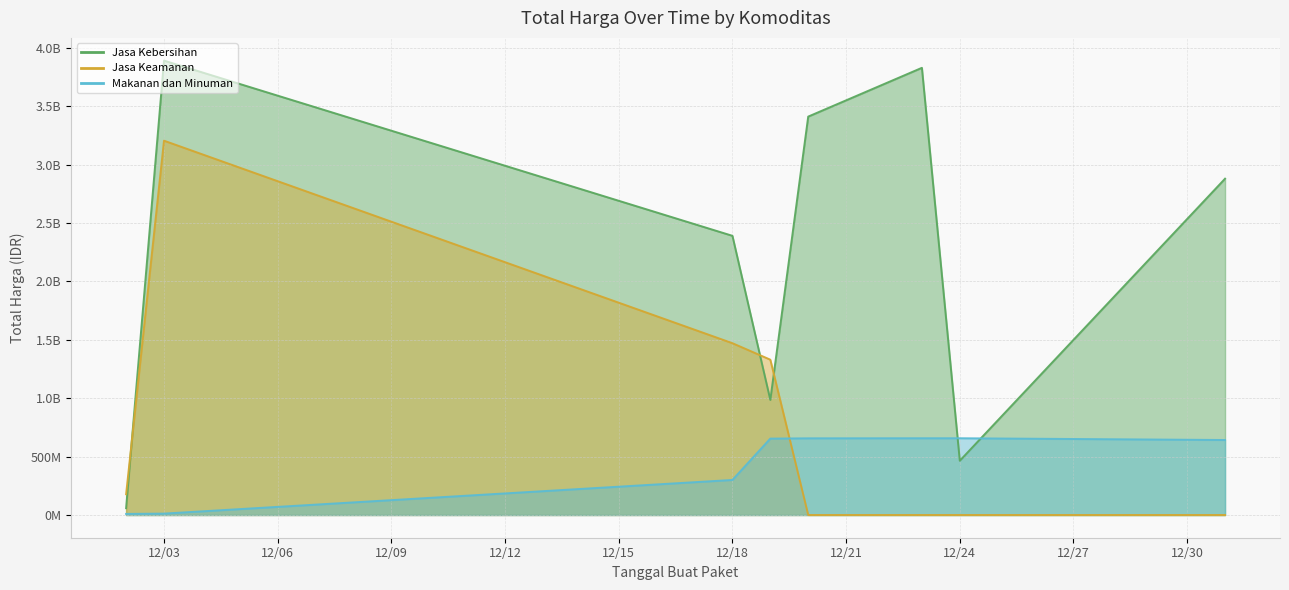

How many values in the Makanan dan Minuman series exceed 654000000?

3